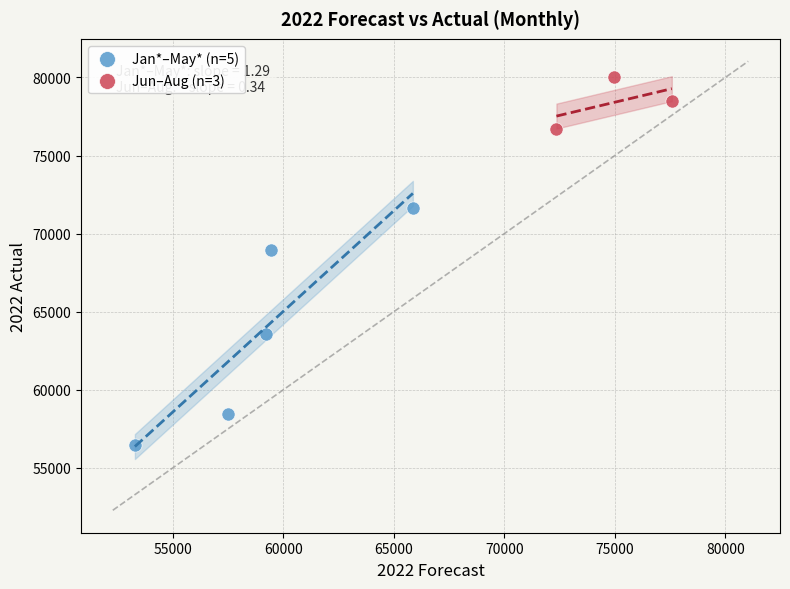

Which series contains the lowest Y value?

Jan*–May* (n=5)